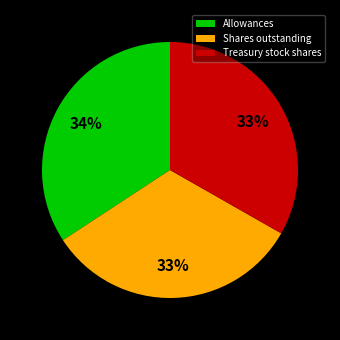

To the nearest percent, what portion does Allowances represent?

34%